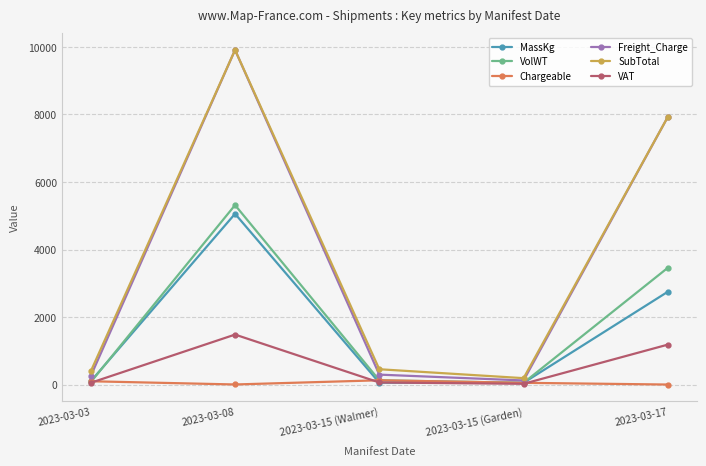

Which series has the largest range (max minus min)?

Freight_Charge